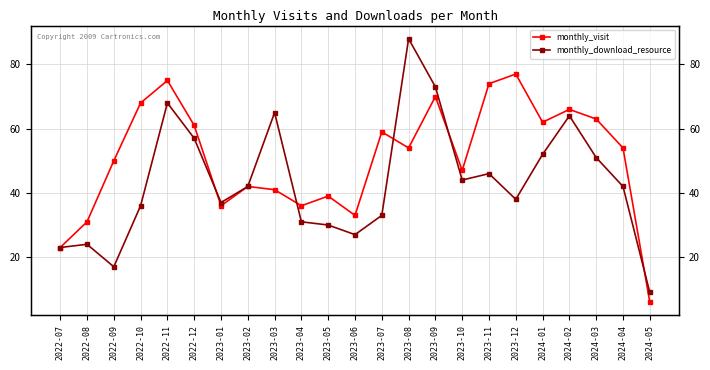

What is the maximum value shown in the chart?

88